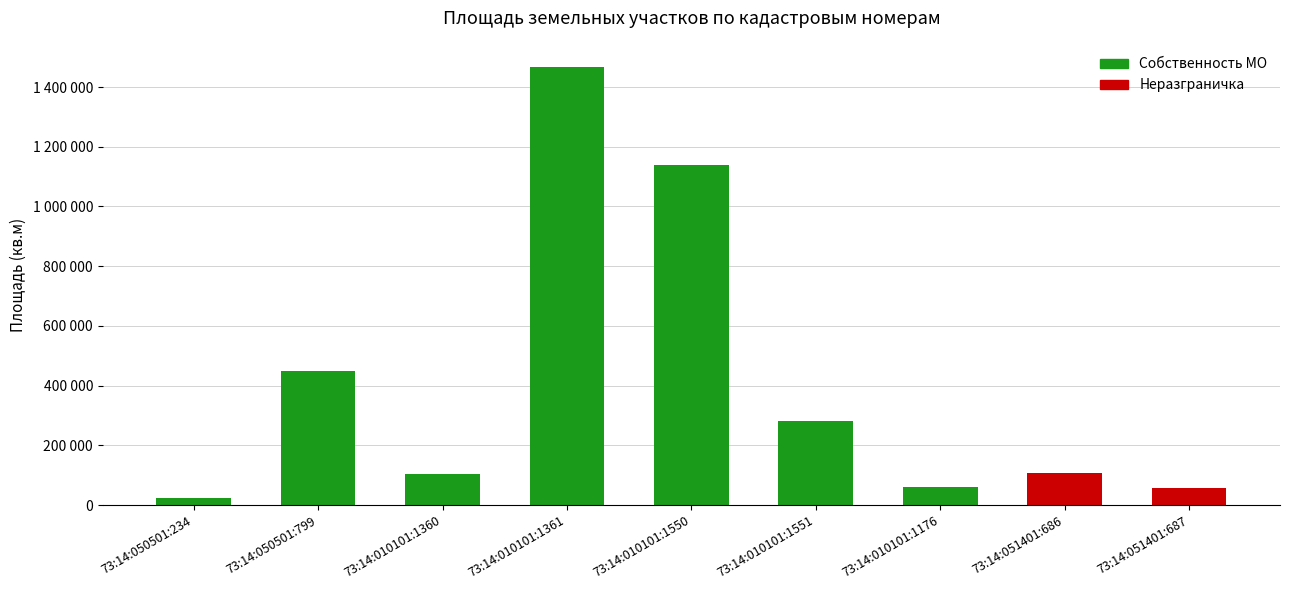

Are the bars horizontal?

No